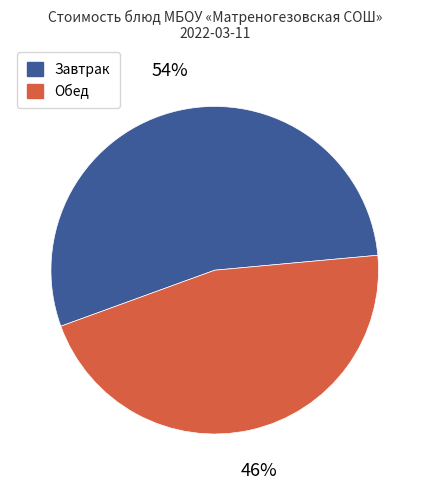

Rank the categories by value from highest to lowest.

Завтрак, Обед